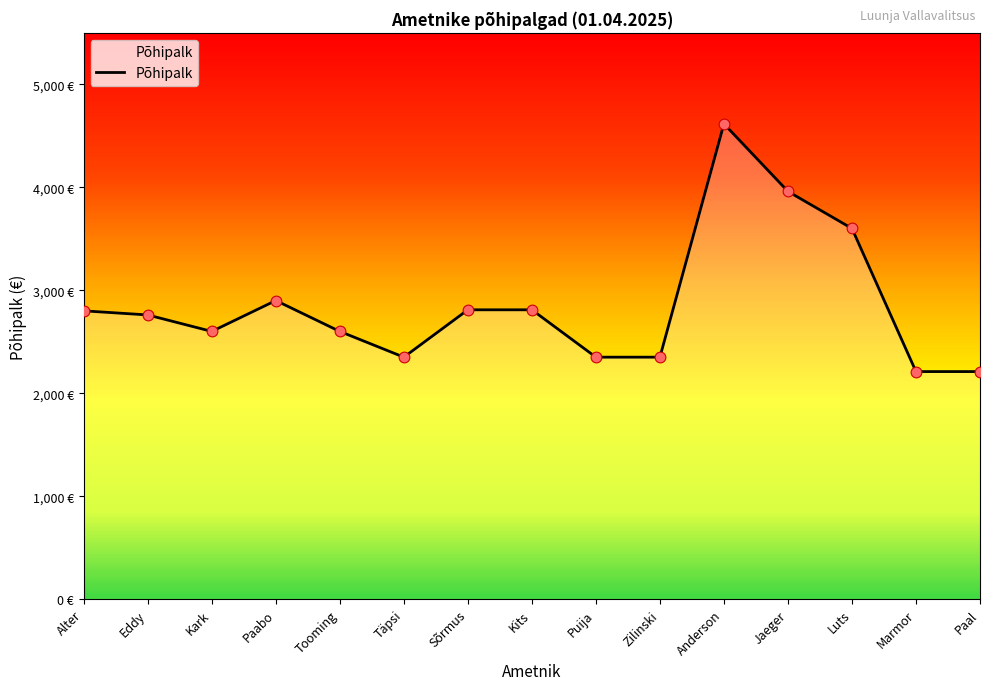

Which has a higher value, Luts or Täpsi?

Luts